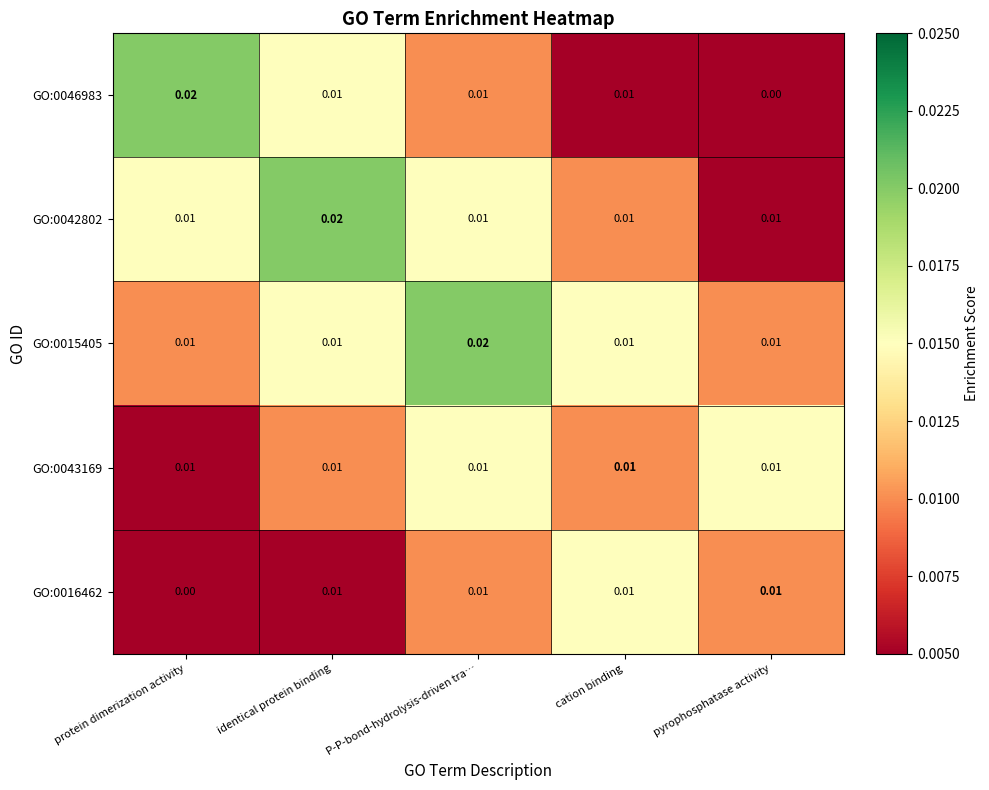

Which category has the highest value in the GO:0042802 series?

identical protein binding